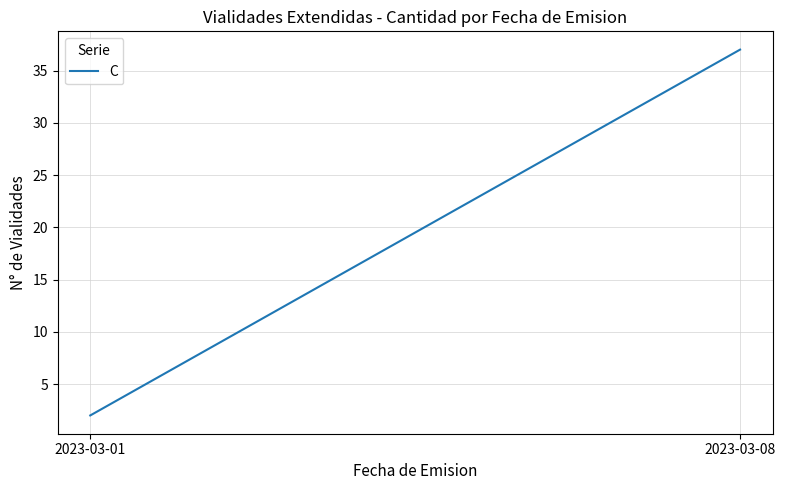

How many values are between 2 and 37?

2